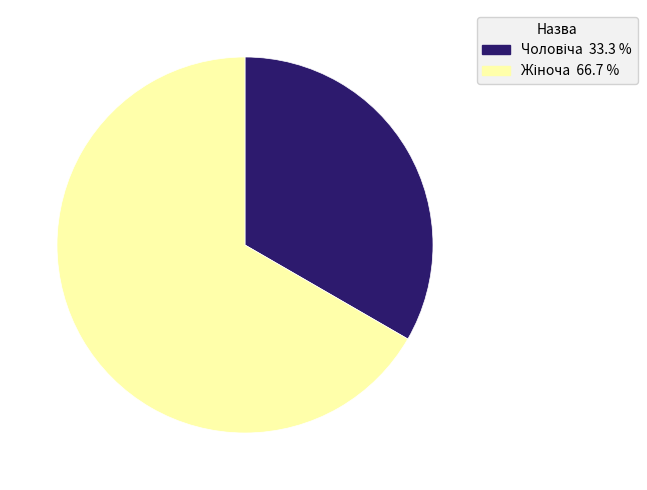

Is there any slice that represents more than half of the pie?

Yes